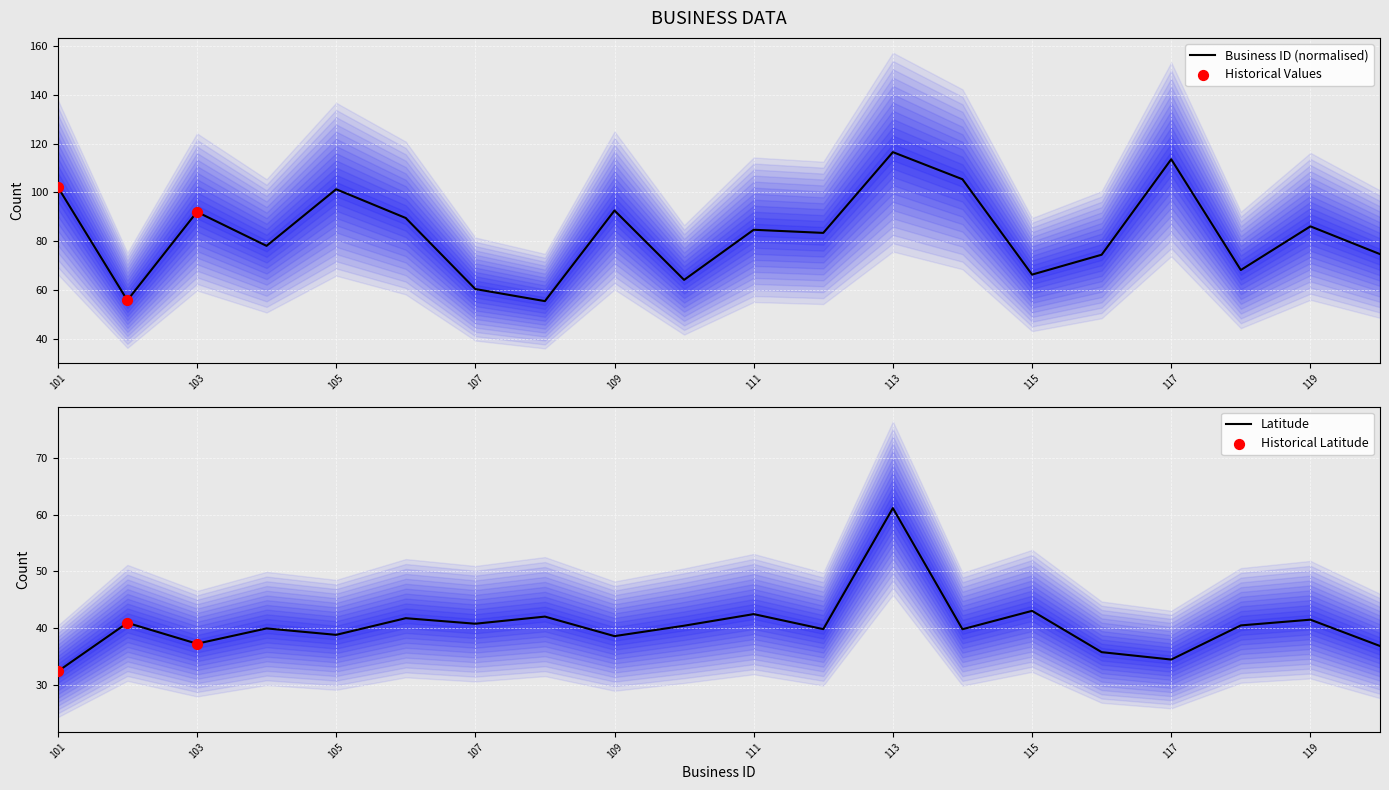

At how many categories does at least one series exceed 39?

20